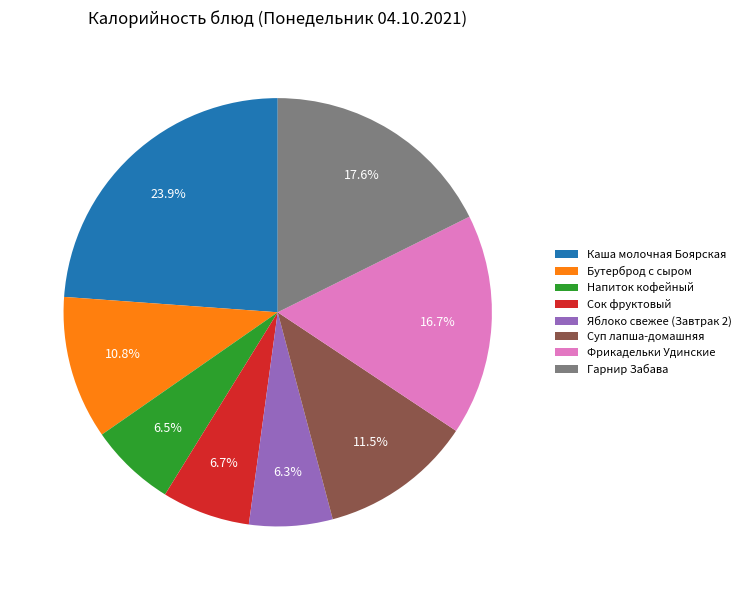

Is it true that Сок фруктовый is 7% of the pie?

True